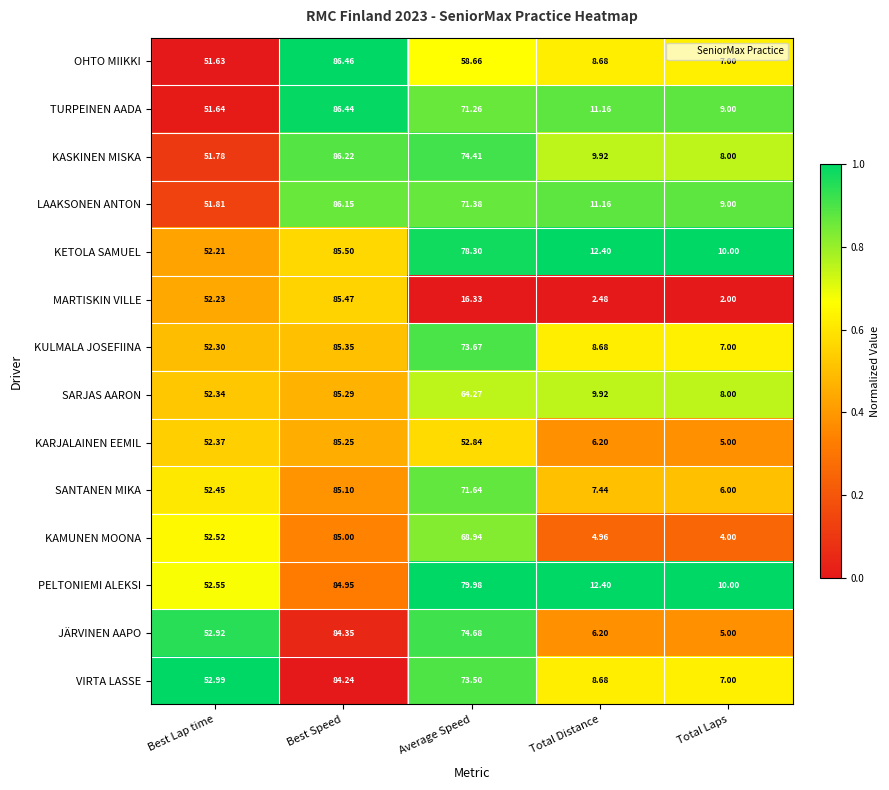

Where does the SARJAS AARON series first go above 52?

Best Lap time